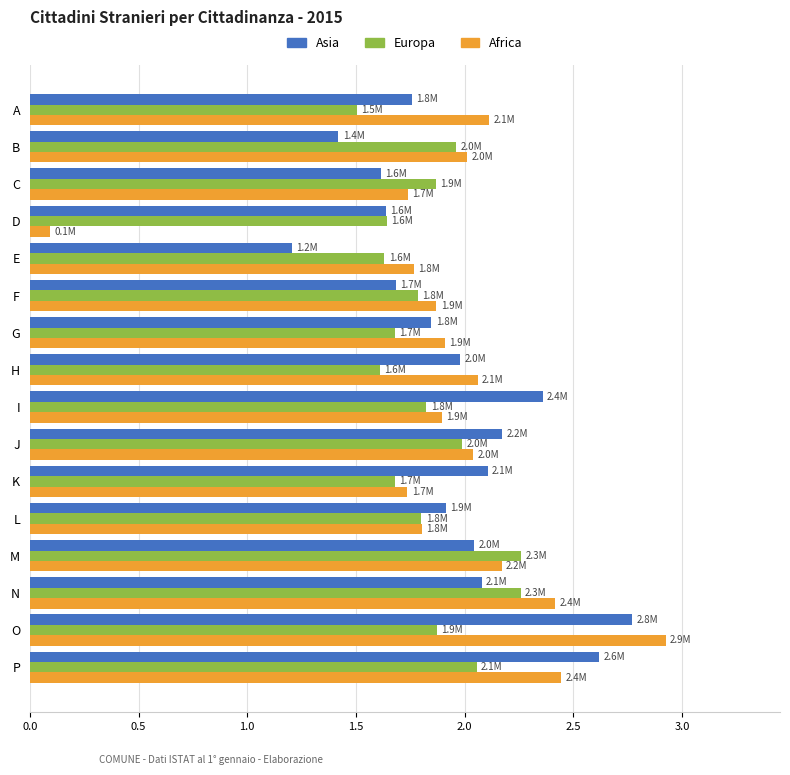

Which series has the widest spread of values?

Africa